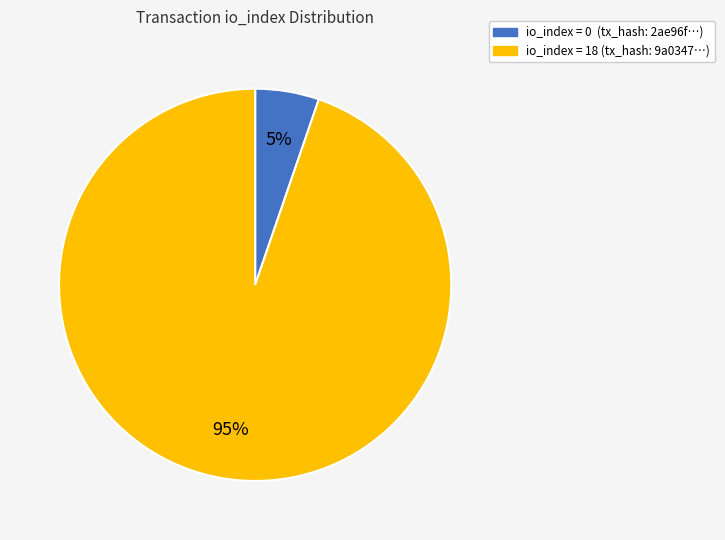

How many slices are in this pie chart?

2